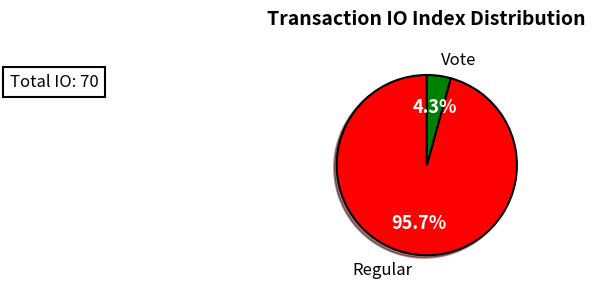

To the nearest percent, what is the difference between the largest and smallest slice percentages?

91%